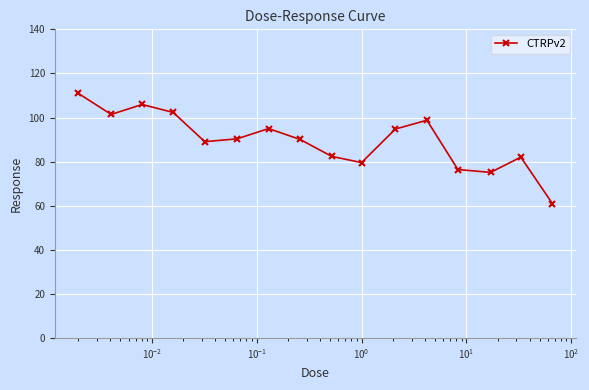

How many data points does each series have?

16